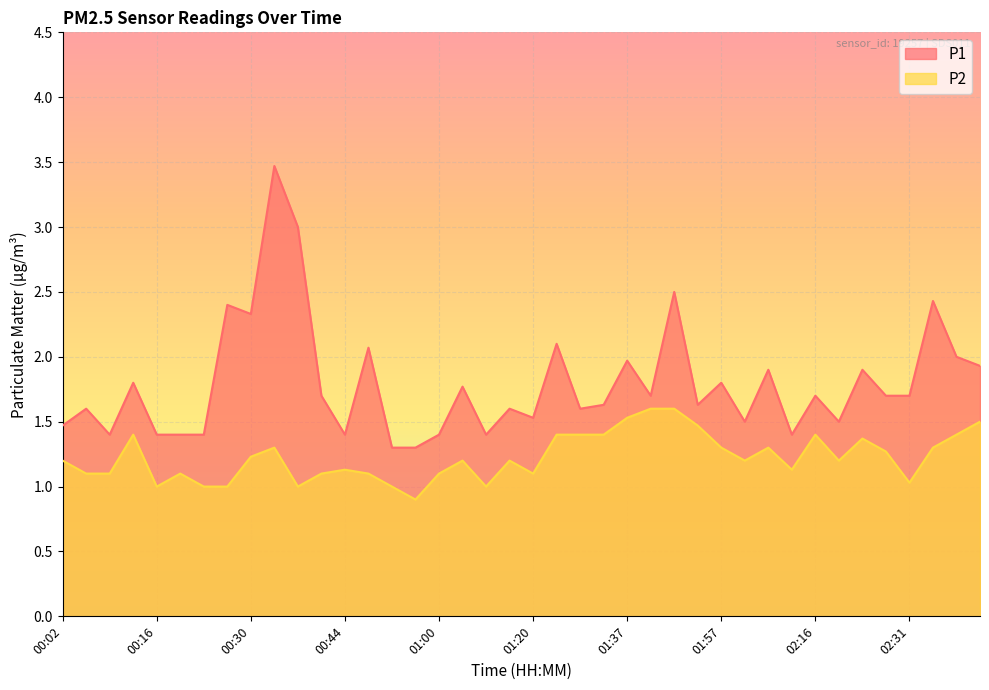

What is the sum of all P2 values?

49.1